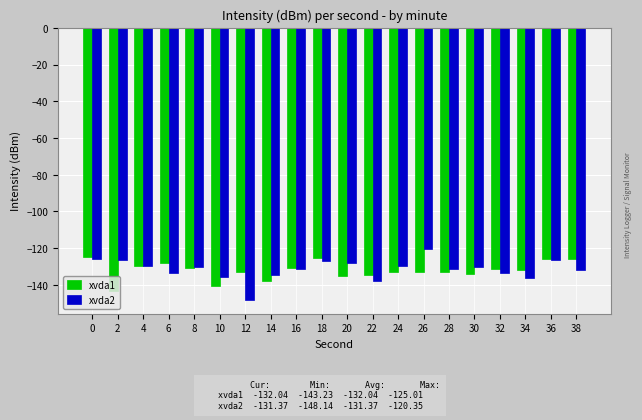

What are all the series names shown in the legend?

xvda1, xvda2